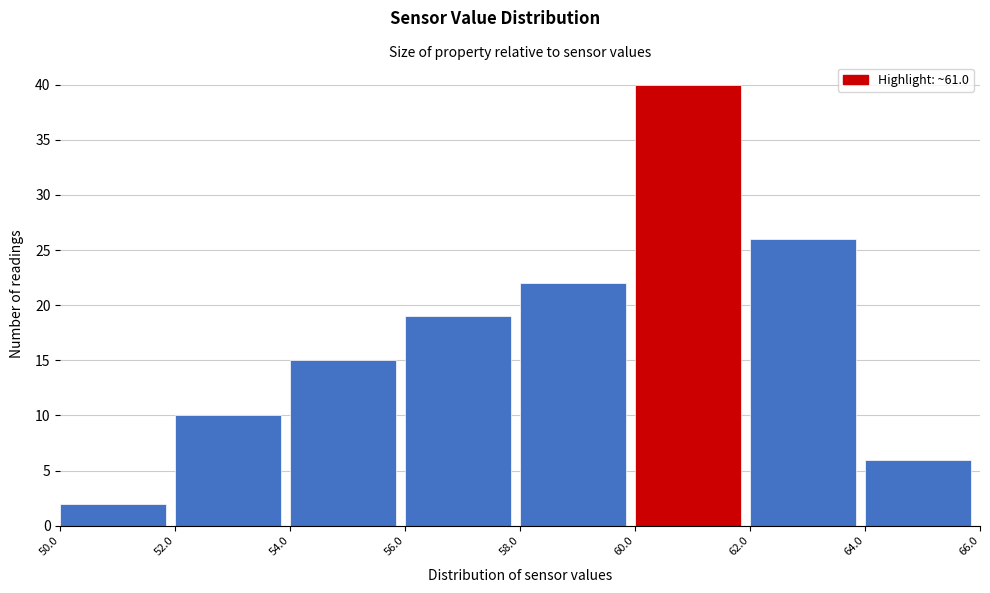

Reading left to right, list every bar in this chart as the range it spans on the x-axis followed by its height. The values are not printed on the chart, so give them approximately, as read against the axis.

50.0 to 52.0: 2
52.0 to 54.0: 10
54.0 to 56.0: 15
56.0 to 58.0: 19
58.0 to 60.0: 22
60.0 to 62.0: 40
62.0 to 64.0: 26
64.0 to 66.0: 6